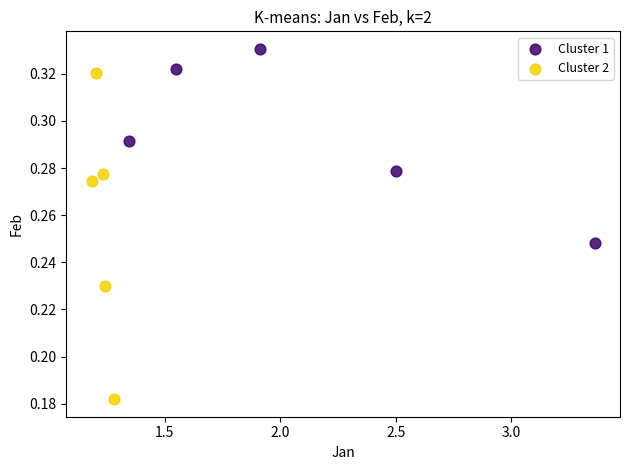

Which series has the widest spread of Y values?

Cluster 2